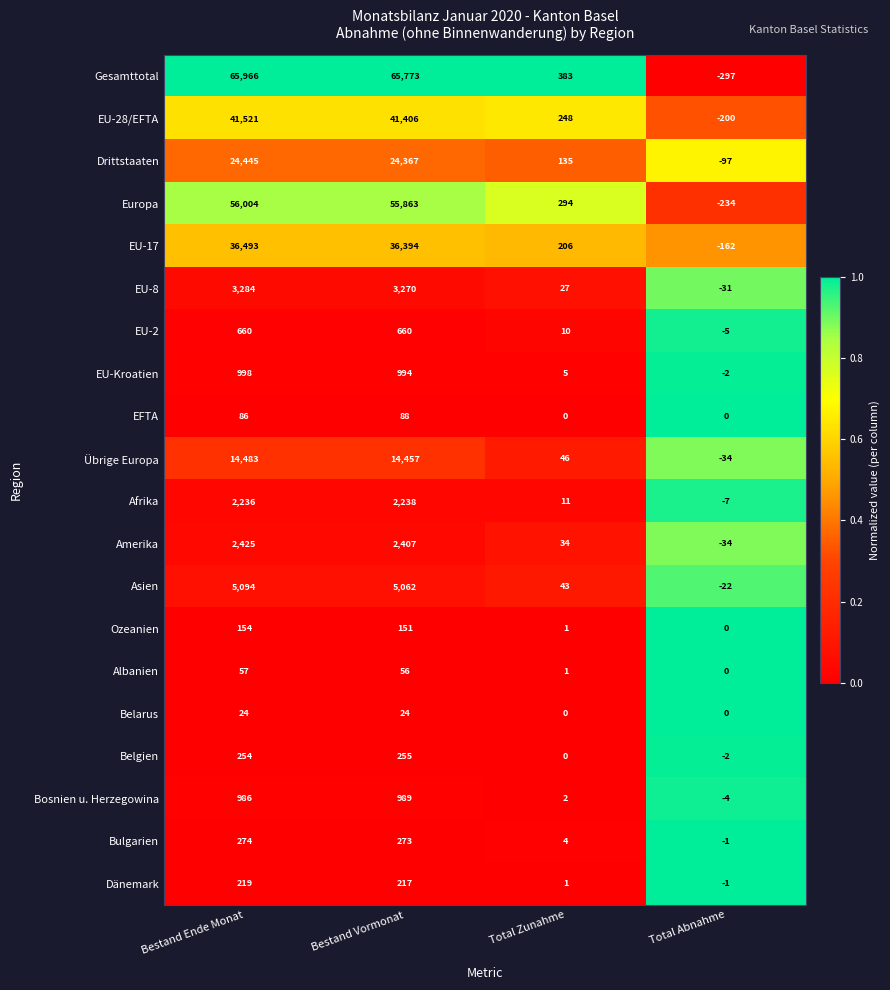

At which label does EU-28/EFTA reach its minimum?

Total Abnahme